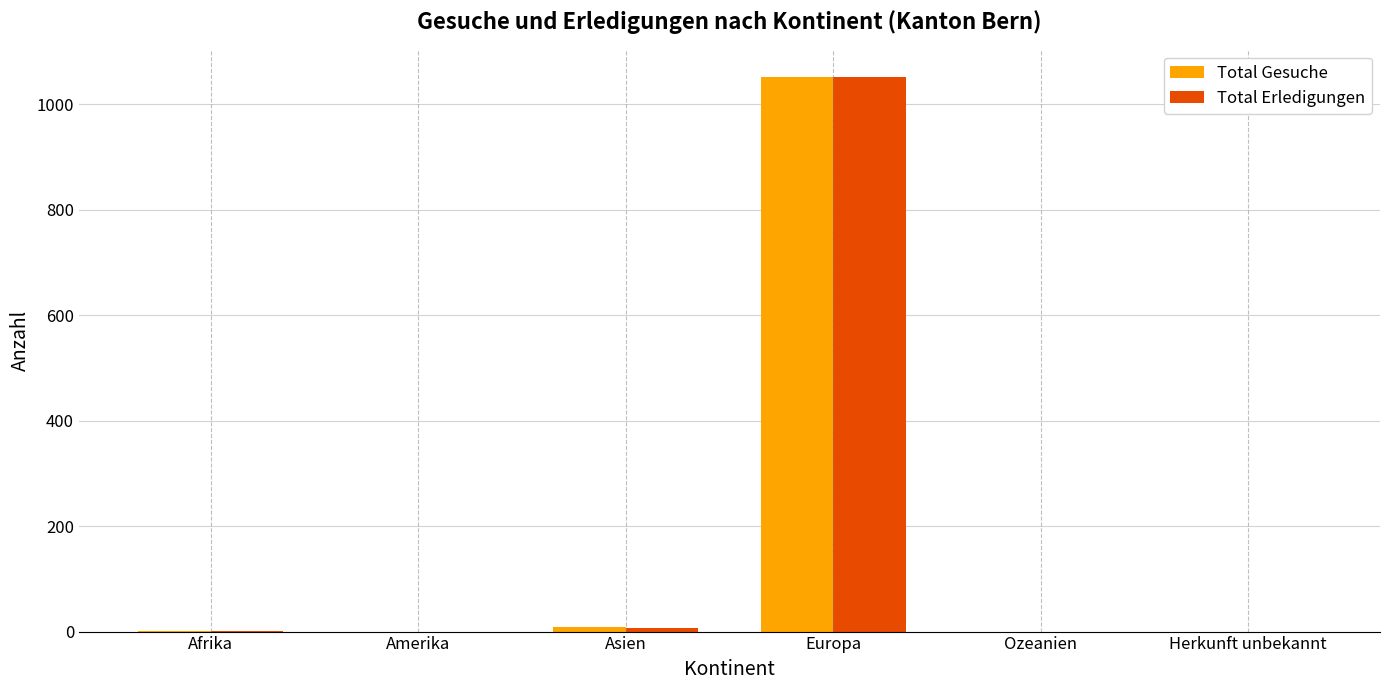

What is the sum of all Total Erledigungen values?

1059